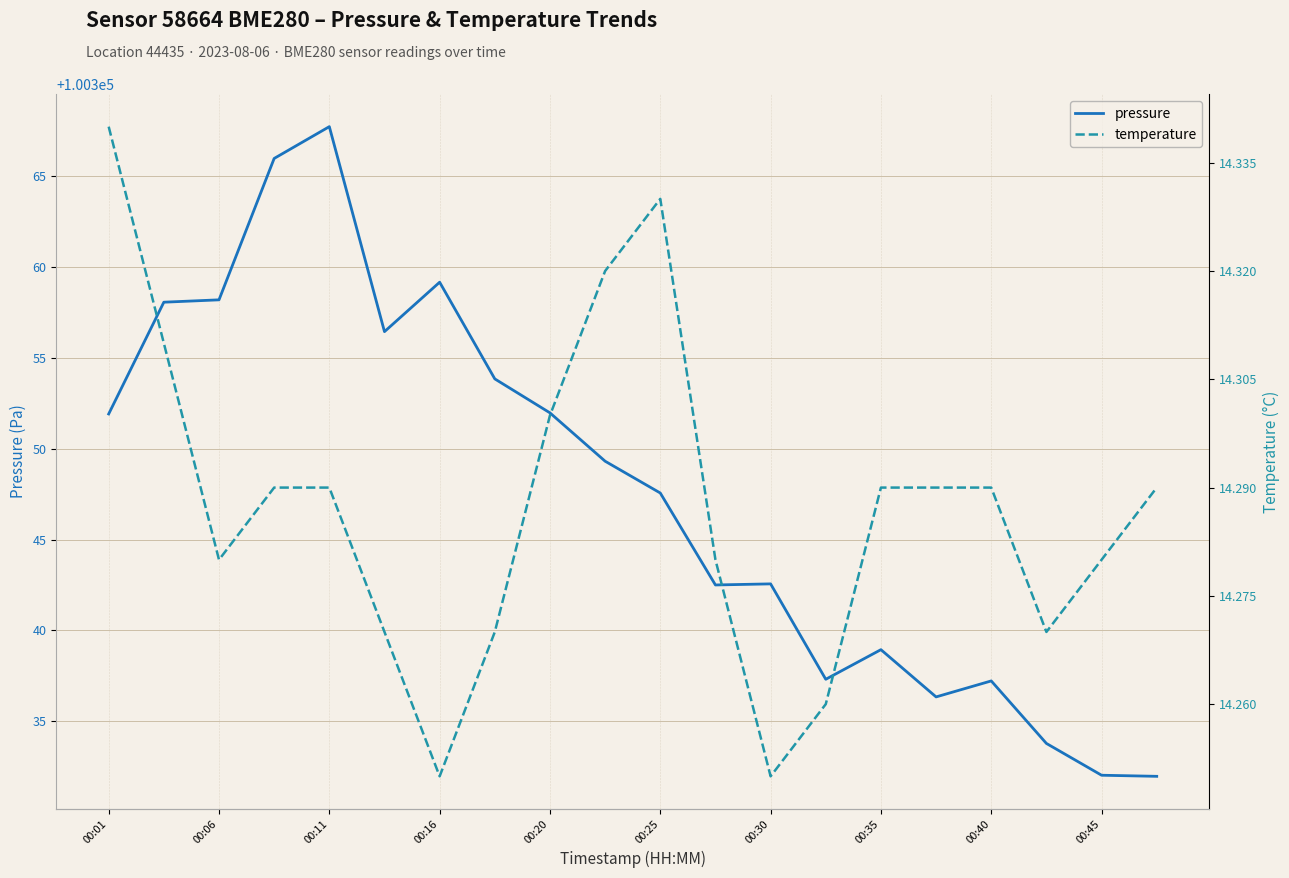

What is the maximum value for pressure?

100367.7